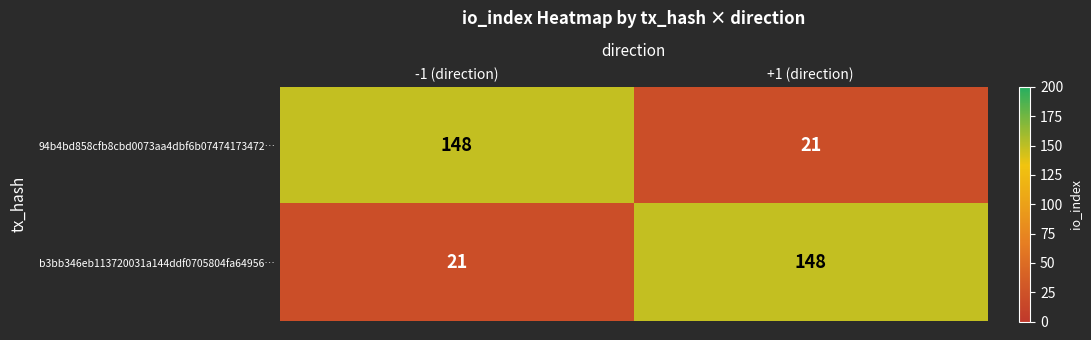

What is the difference between the highest and lowest values at -1 (direction)?

127